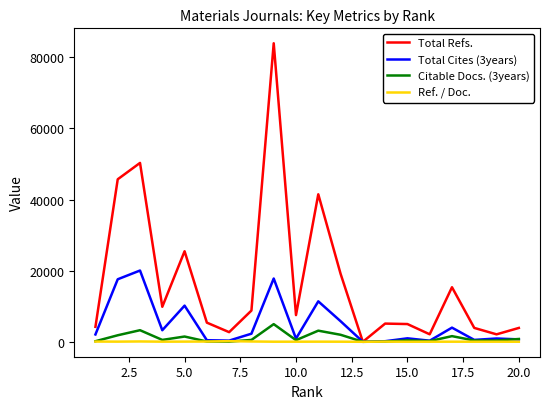

How many positive values does the Total Refs. series have?

19